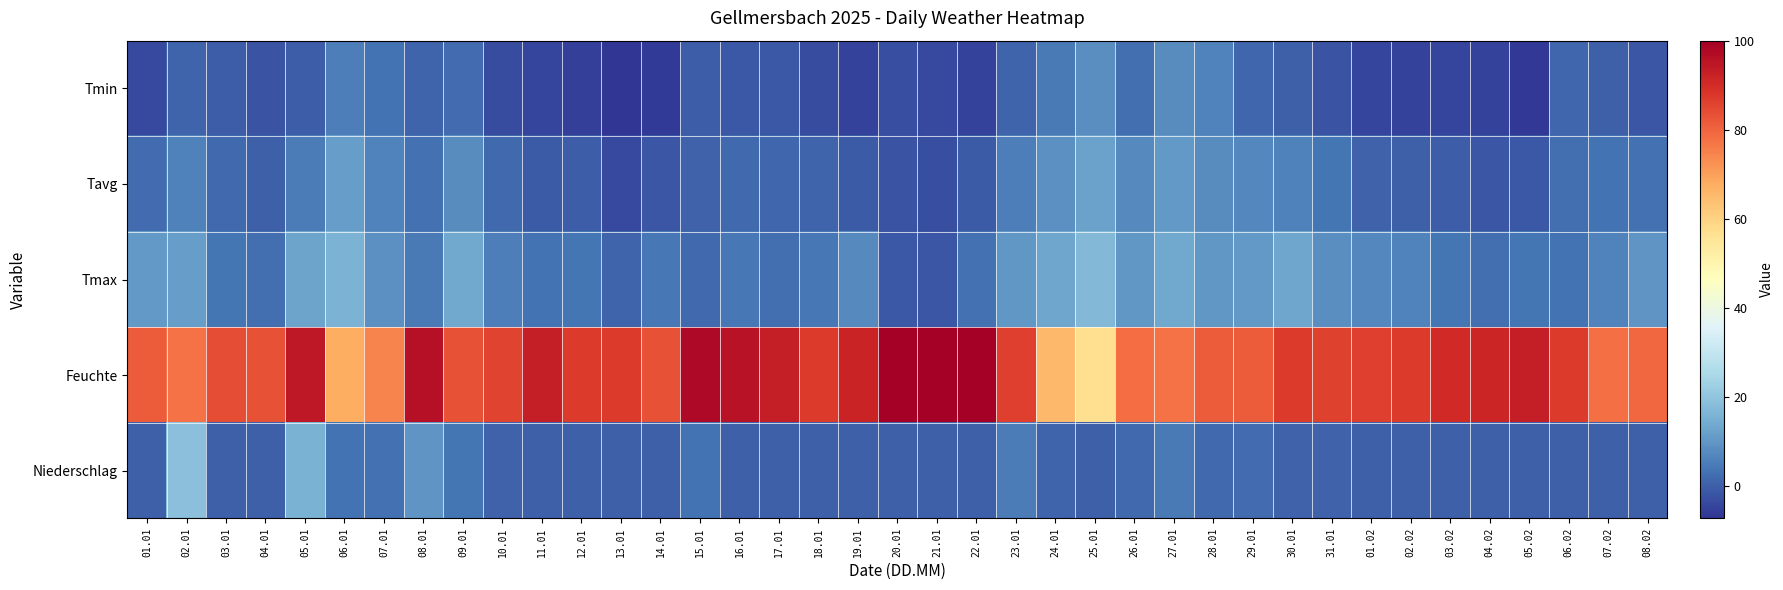

Reading left to right, extract all data points from this chart.

Tmin: 01.01=-3.8	02.01=1.0	03.01=-0.5	04.01=-1.9	05.01=-0.3	06.01=5.7	07.01=3.6	08.01=0.8	09.01=2.4	10.01=-3.4	11.01=-4.6	12.01=-5.2	13.01=-7.2	14.01=-6.3	15.01=-0.5	16.01=-1.3	17.01=-1.2	18.01=-3.2	19.01=-4.7	20.01=-2.8	21.01=-3.6	22.01=-4.7	23.01=0.8	24.01=4.9	25.01=8.5	26.01=2.5	27.01=8.1	28.01=6.5	29.01=1.5	30.01=0.0	31.01=-2.1	01.02=-4.6	02.02=-4.7	03.02=-4.3	04.02=-4.7	05.02=-6.7	06.02=1.4	07.02=0.1	08.02=-1.5
Tavg: 01.01=2.2	02.01=6.0	03.01=1.7	04.01=0.1	05.01=5.1	06.01=11.3	07.01=6.3	08.01=3.0	09.01=8.2	10.01=1.7	11.01=-0.6	12.01=-0.2	13.01=-3.5	14.01=-1.5	15.01=0.7	16.01=1.9	17.01=1.4	18.01=1.0	19.01=-0.6	20.01=-2.1	21.01=-2.6	22.01=-0.6	23.01=5.7	24.01=8.8	25.01=12.2	26.01=7.5	27.01=10.7	28.01=8.1	29.01=7.4	30.01=5.8	31.01=3.7	01.02=0.6	02.02=0.2	03.02=-0.1	04.02=-1.5	05.02=-1.0	06.02=2.6	07.02=3.4	08.02=2.9
Tmax: 01.01=10.7	02.01=11.6	03.01=3.8	04.01=2.6	05.01=12.6	06.01=16.2	07.01=9.0	08.01=4.9	09.01=13.5	10.01=5.6	11.01=3.3	12.01=4.1	13.01=1.0	14.01=4.4	15.01=1.8	16.01=4.3	17.01=2.7	18.01=4.3	19.01=7.6	20.01=-1.3	21.01=-1.4	22.01=2.9	23.01=10.1	24.01=13.0	25.01=17.5	26.01=10.1	27.01=13.4	28.01=10.1	29.01=10.4	30.01=12.9	31.01=8.3	01.02=7.1	02.02=6.4	03.02=3.7	04.02=2.6	05.02=3.9	06.02=3.5	07.02=6.2	08.02=9.6
Feuchte: 01.01=81.5	02.01=77.5	03.01=83.9	04.01=82.9	05.01=94.2	06.01=67.5	07.01=74.5	08.01=96.1	09.01=83.2	10.01=85.6	11.01=93.2	12.01=87.3	13.01=87.2	14.01=83.2	15.01=97.6	16.01=95.5	17.01=92.9	18.01=87.3	19.01=91.8	20.01=100.0	21.01=100.0	22.01=99.9	23.01=86.6	24.01=65.5	25.01=57.3	26.01=78.3	27.01=77.5	28.01=81.6	29.01=81.4	30.01=87.1	31.01=85.8	01.02=86.3	02.02=87.2	03.02=90.8	04.02=91.5	05.02=93.0	06.02=87.3	07.02=77.8	08.02=79.2
Niederschlag: 01.01=0.0	02.01=18.8	03.01=0.0	04.01=0.0	05.01=15.5	06.01=3.6	07.01=3.0	08.01=9.7	09.01=4.0	10.01=0.6	11.01=0.0	12.01=0.0	13.01=0.0	14.01=0.0	15.01=3.5	16.01=0.0	17.01=0.1	18.01=0.0	19.01=0.0	20.01=0.0	21.01=0.0	22.01=0.0	23.01=5.0	24.01=0.8	25.01=0.0	26.01=1.7	27.01=4.6	28.01=1.9	29.01=2.2	30.01=0.6	31.01=0.7	01.02=0.0	02.02=0.0	03.02=0.0	04.02=0.0	05.02=0.0	06.02=0.0	07.02=0.0	08.02=0.0